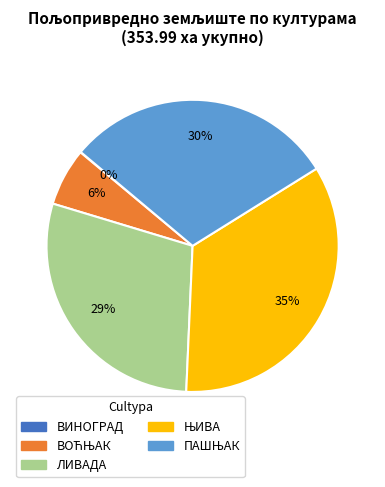

Is there a majority slice in this chart?

No